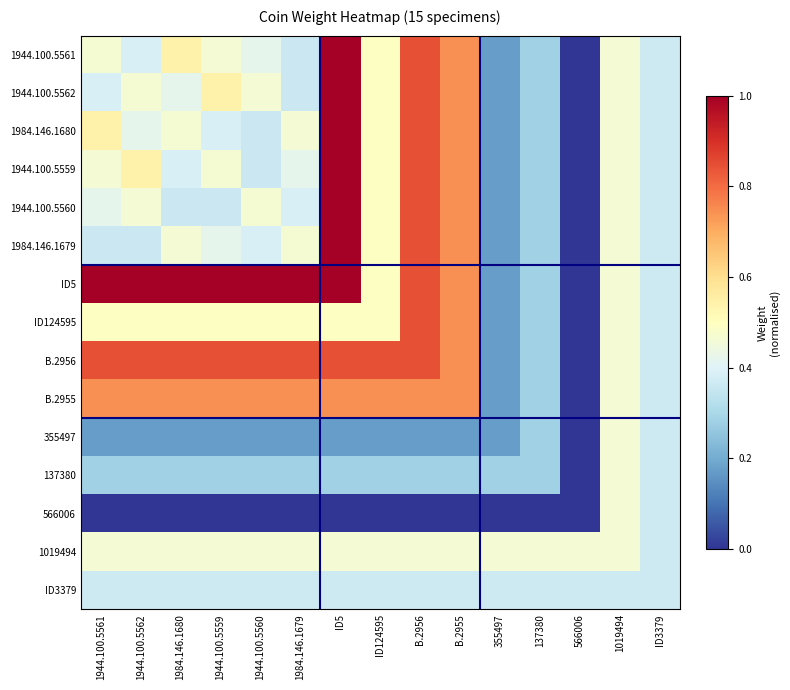

Which label corresponds to the smallest value in the chart?

566006